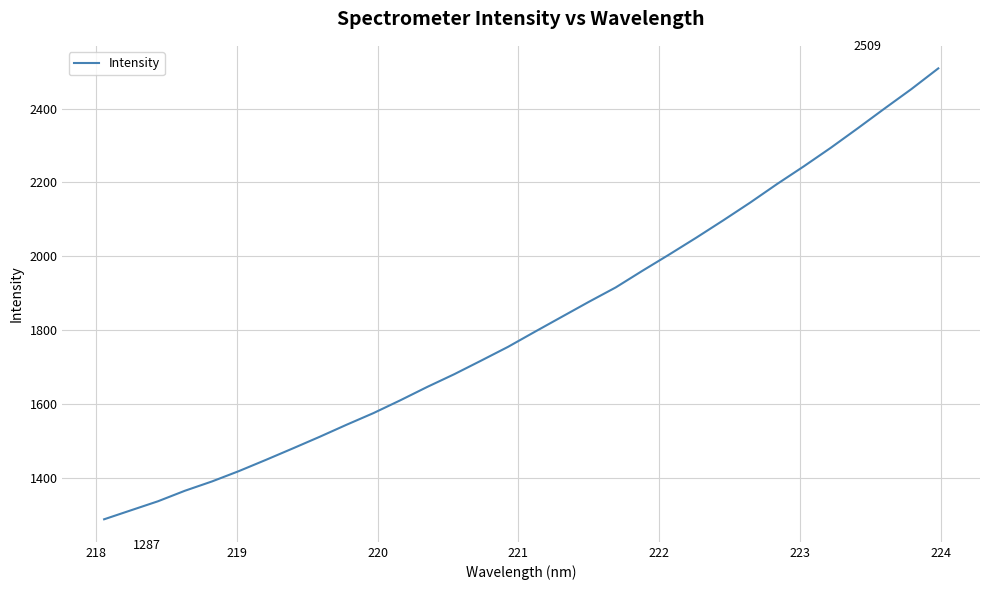

What is the smallest value displayed?

1287.1